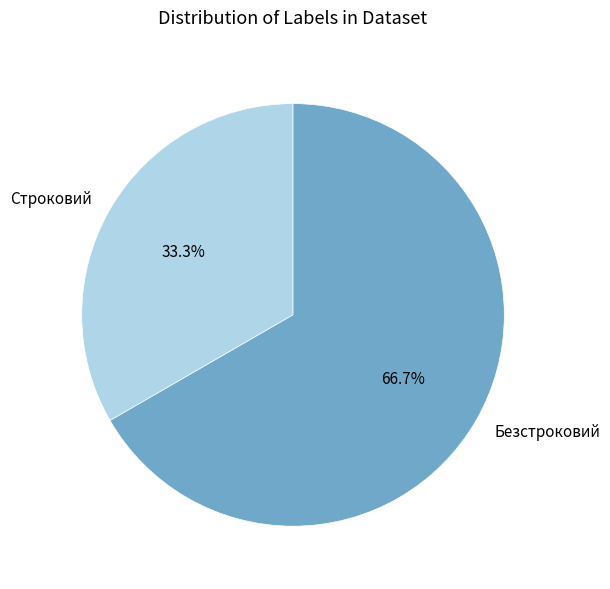

True or false: Строковий accounts for 33% of the total.

True